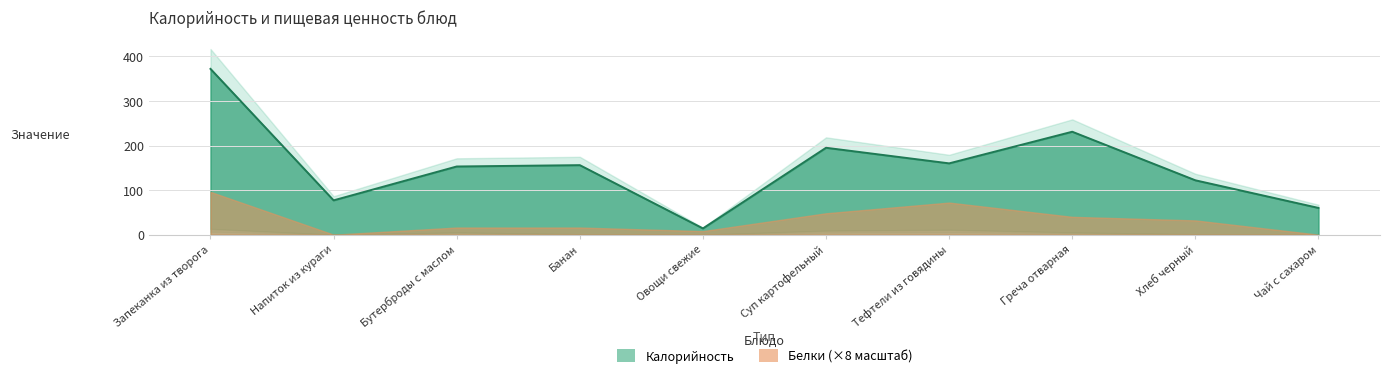

Reading left to right, extract all data points from this chart.

Калорийность: Запеканка из творога=372	Напиток из кураги=77	Бутерброды с маслом=153	Банан=156	Овощи свежие=14	Суп картофельный=195	Тефтели из говядины=160	Греча отварная=231	Хлеб черный=122	Чай с сахаром=60
Белки: Запеканка из творога=12	Напиток из кураги=0	Бутерброды с маслом=2	Банан=2	Овощи свежие=1	Суп картофельный=6	Тефтели из говядины=9	Греча отварная=5	Хлеб черный=4	Чай с сахаром=0
Жиры: Запеканка из творога=13	Напиток из кураги=0	Бутерброды с маслом=5	Банан=1	Овощи свежие=0	Суп картофельный=9	Тефтели из говядины=11	Греча отварная=5	Хлеб черный=1	Чай с сахаром=0